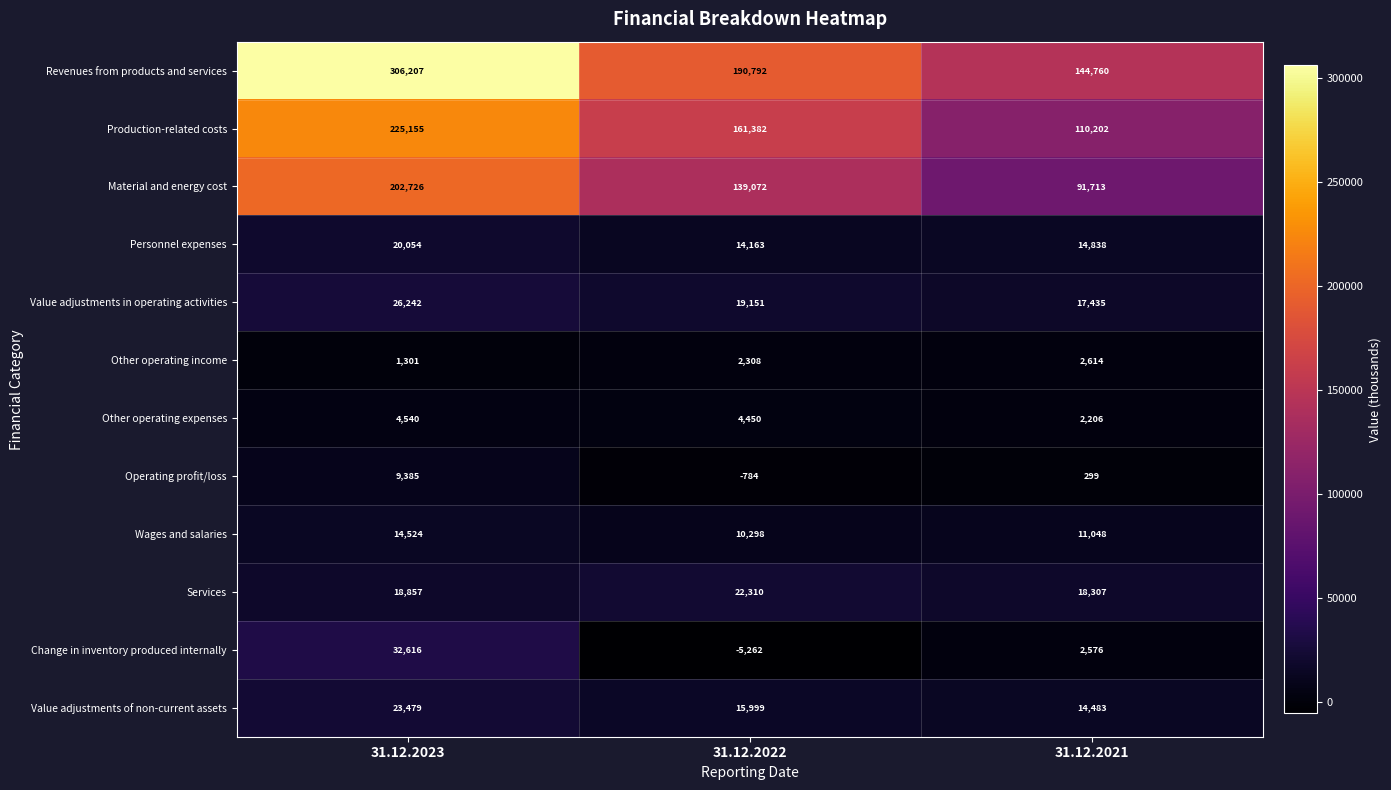

Which label corresponds to the smallest value in the chart?

31.12.2022